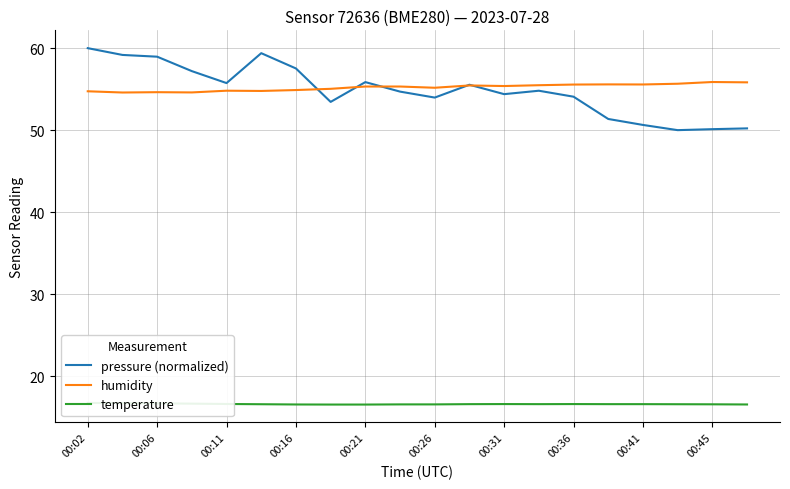

The value of pressure (normalized) at 00:36 is 54.1. True or false?

True